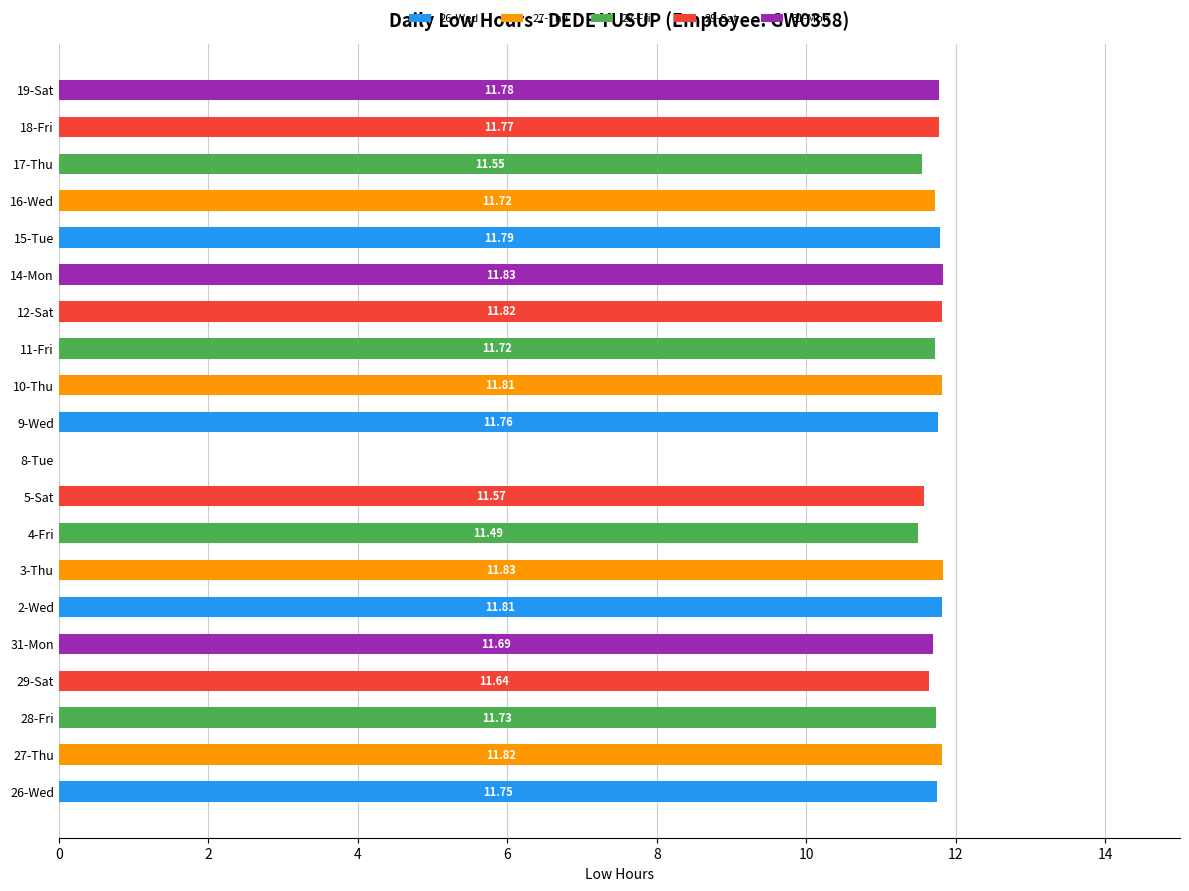

Approximately how many times larger is the value at 15-Tue compared to 4-Fri?

1.0